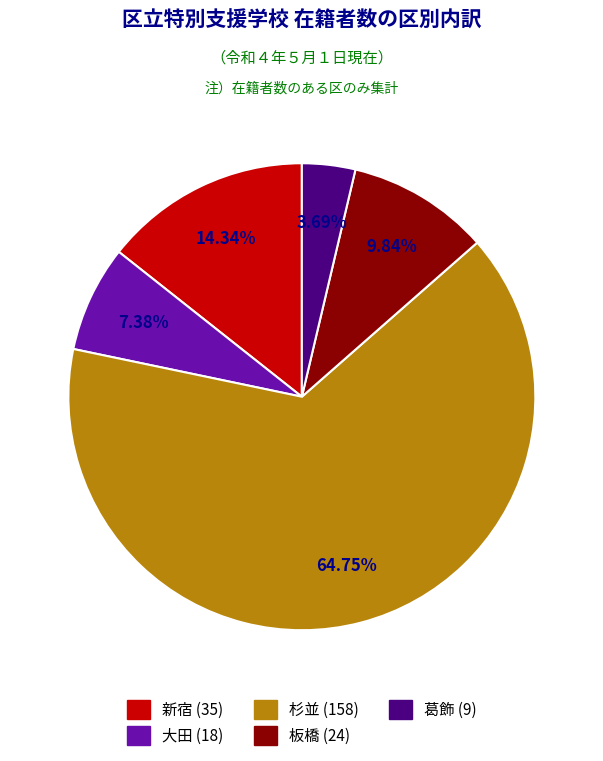

How many slices are in this pie chart?

5